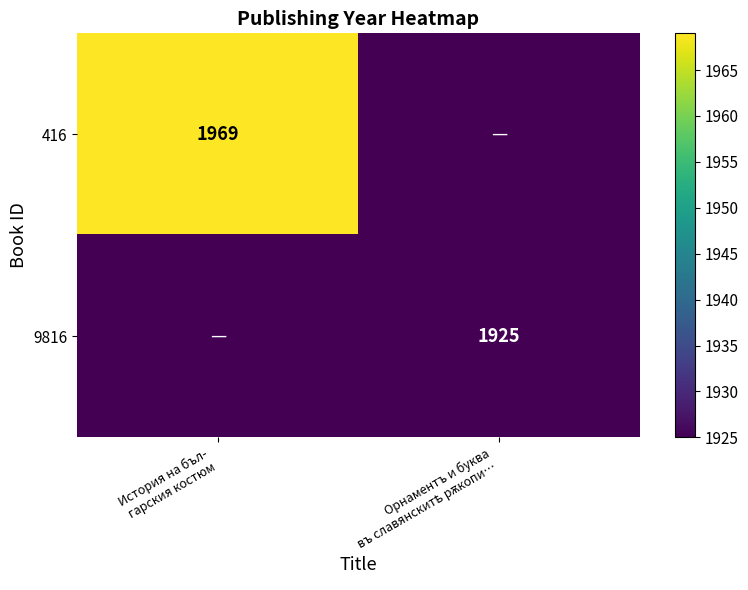

At how many categories does at least one series exceed 22?

2